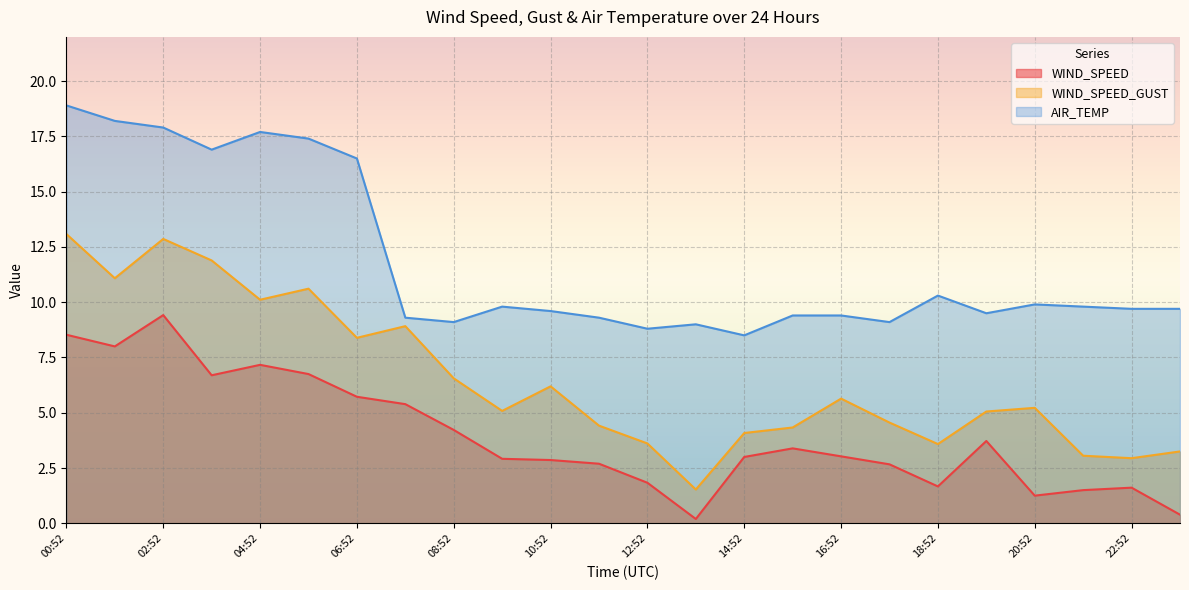

At 07:52, list the series in order from smallest to largest.

WIND_SPEED, WIND_SPEED_GUST, AIR_TEMP